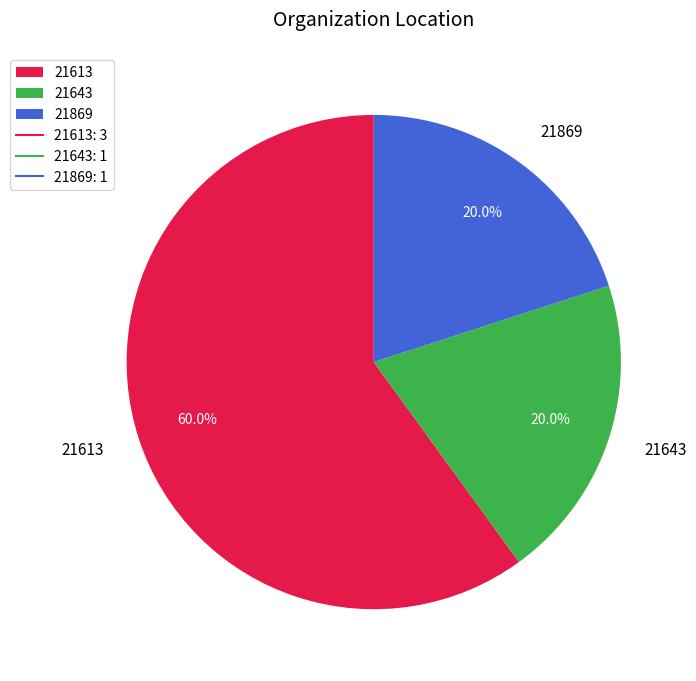

How many slices are in this pie chart?

3